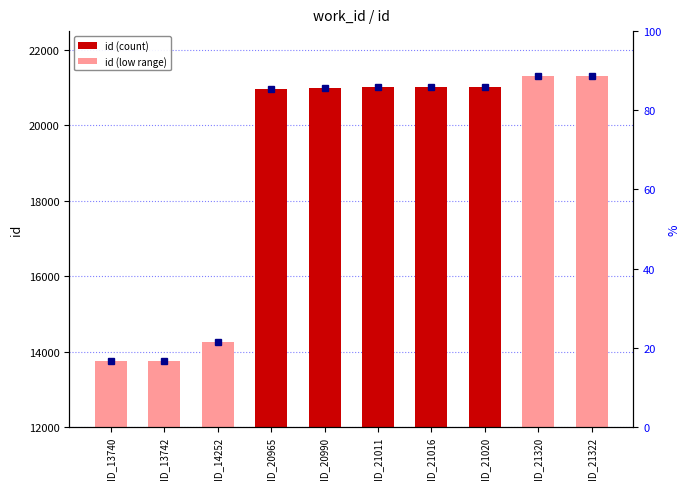

Rank the categories by value from lowest to highest.

ID_13740, ID_13742, ID_14252, ID_20965, ID_20990, ID_21011, ID_21016, ID_21020, ID_21320, ID_21322